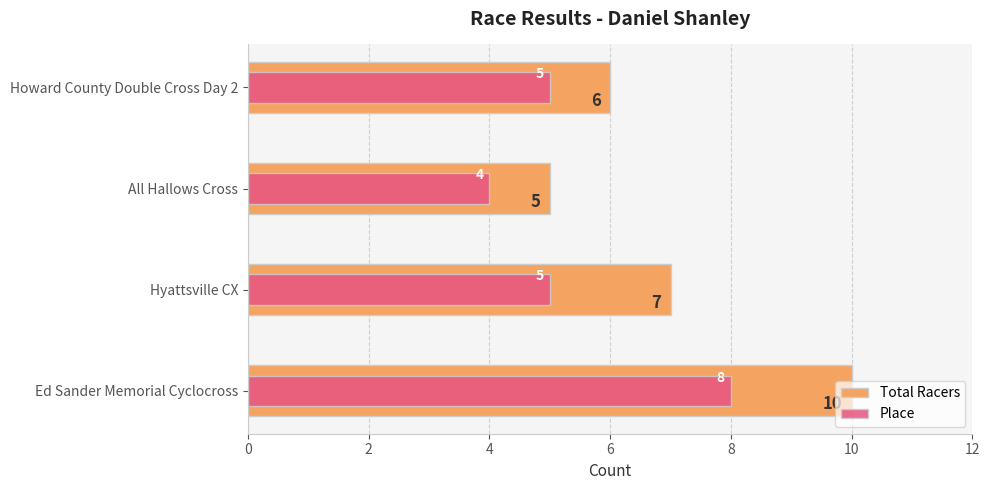

Between Hyattsville CX and Howard County Double Cross Day 2, which is larger?

Hyattsville CX